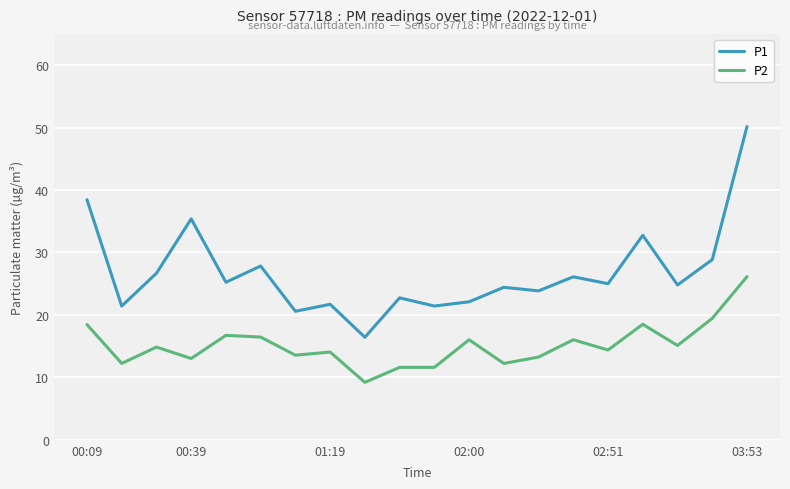

True or false: P2 and P1 intersect in this chart.

False